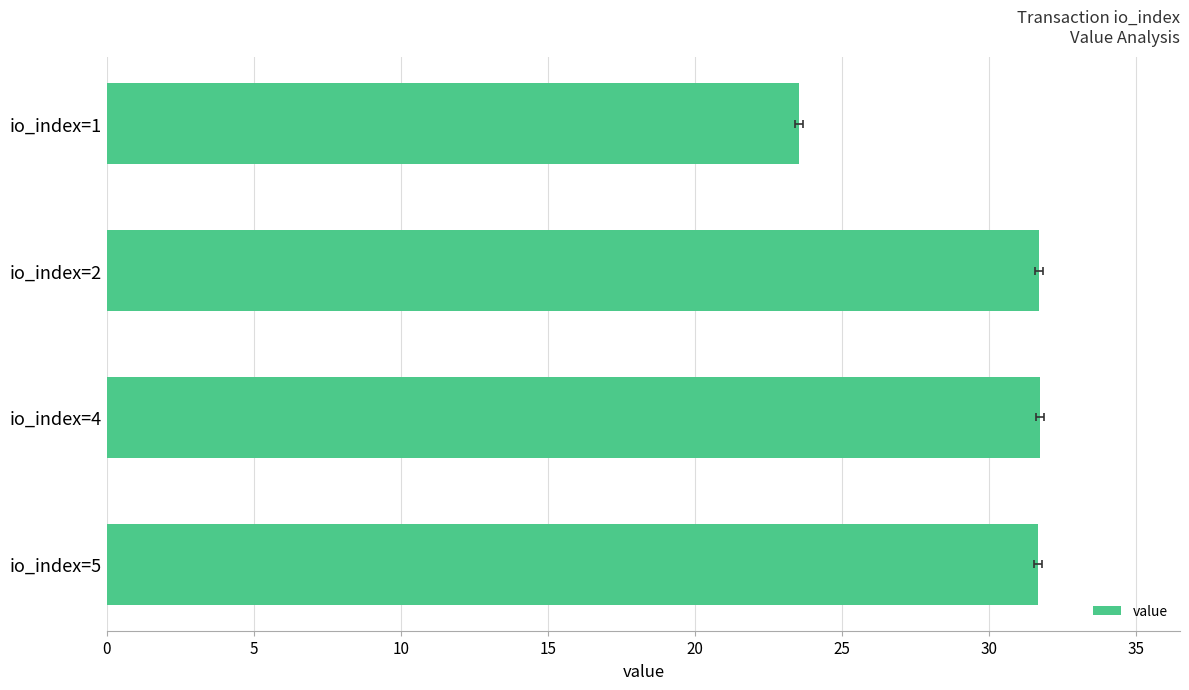

Between io_index=4 and io_index=5, which is larger?

io_index=4